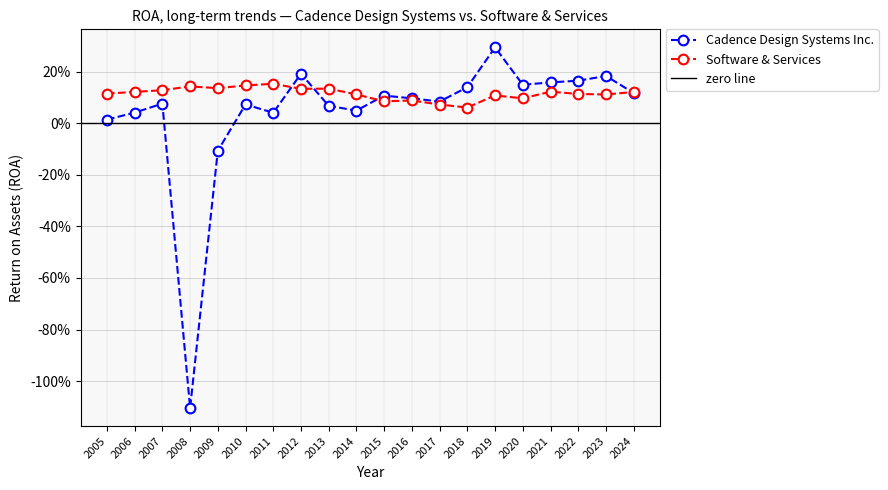

Rank the series by their maximum value, from highest to lowest.

Cadence Design Systems Inc., Software & Services